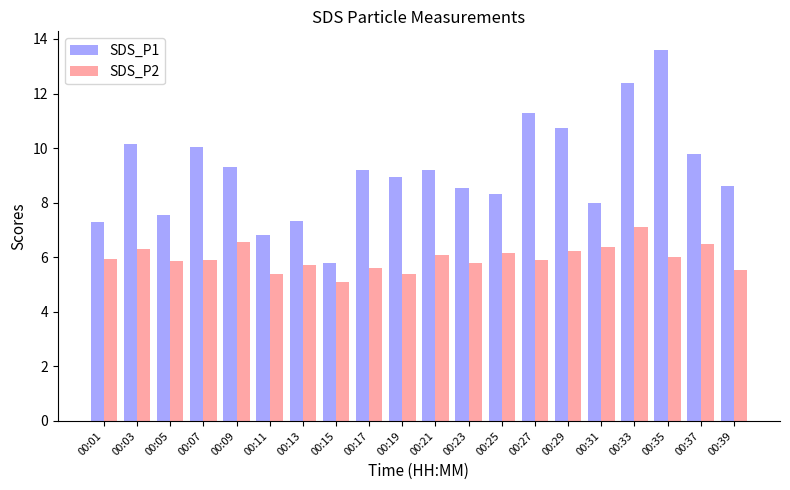

List the series in order of their overall mean, lowest first.

SDS_P2, SDS_P1